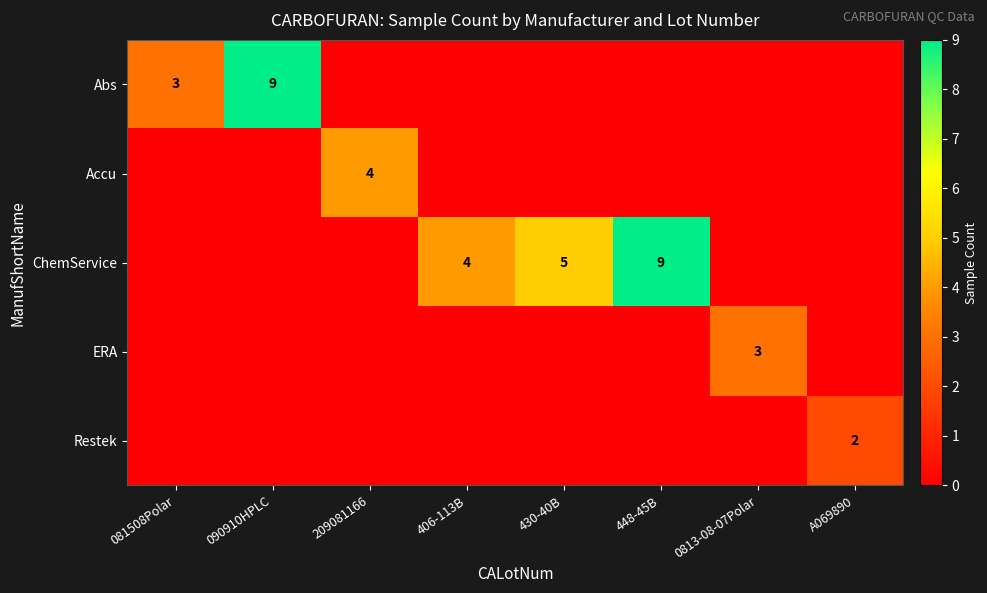

The value of ChemService at 448-45B is 9. True or false?

True